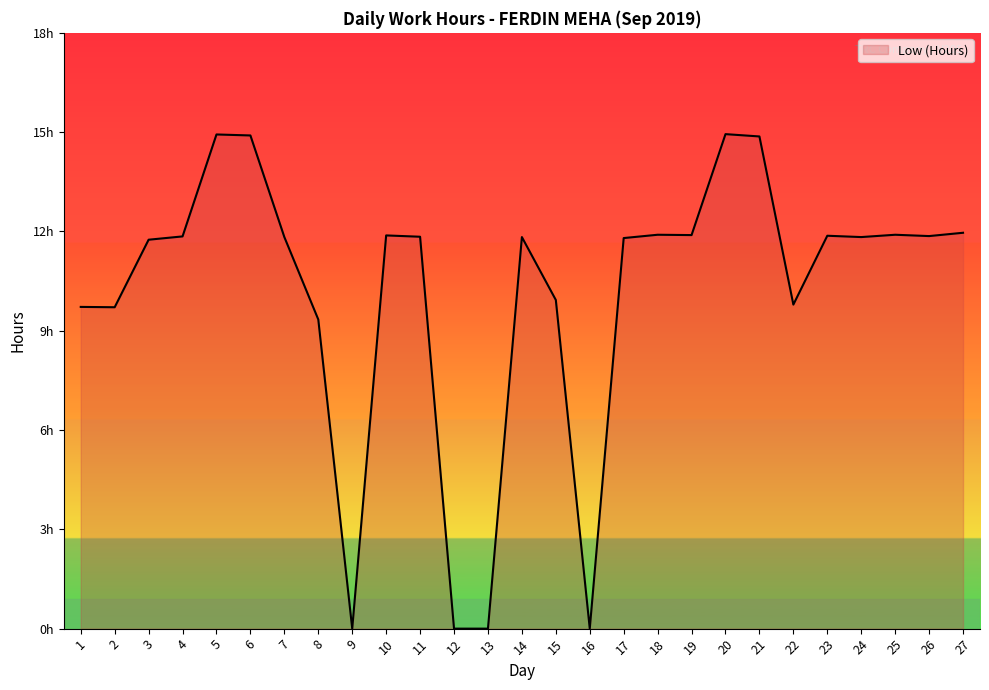

Does the chart have visible grid lines?

No